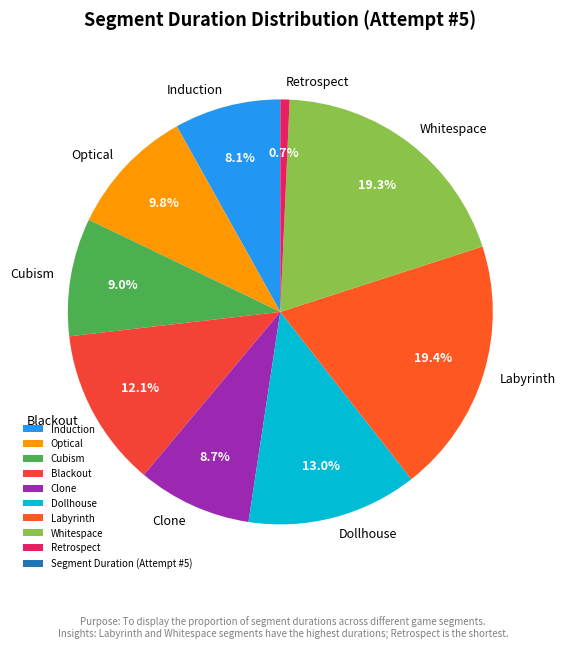

To the nearest percent, what portion does Whitespace represent?

19%